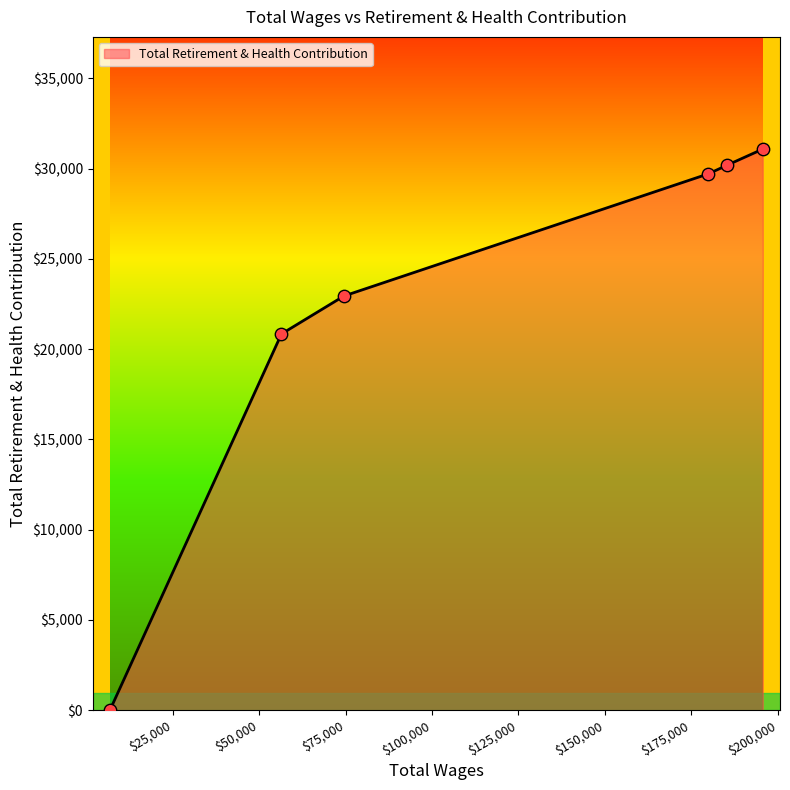

What is the change in value from 180000.0 to 74486.1?

-6767.0